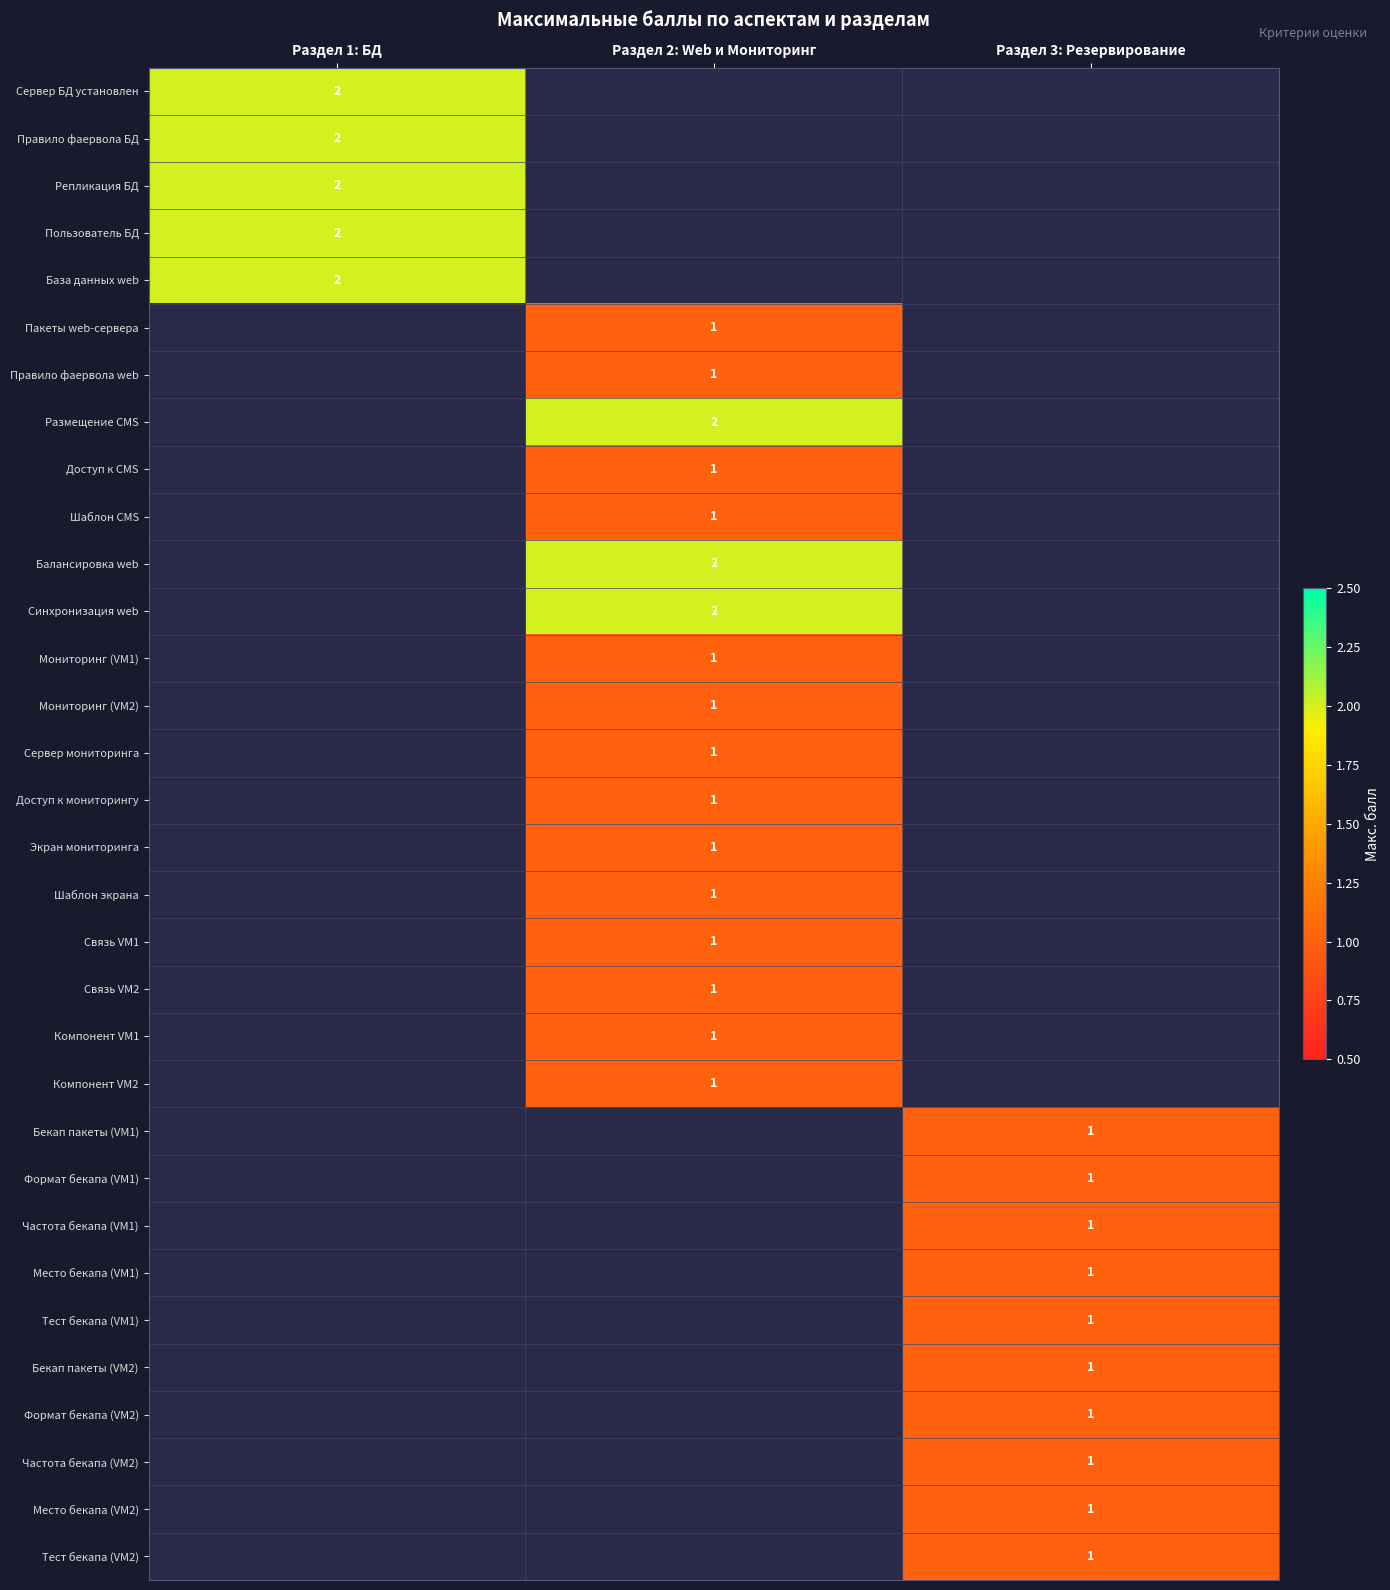

The value of Сервер мониторинга at Раздел 2: Web и Мониторинг is 1. True or false?

True